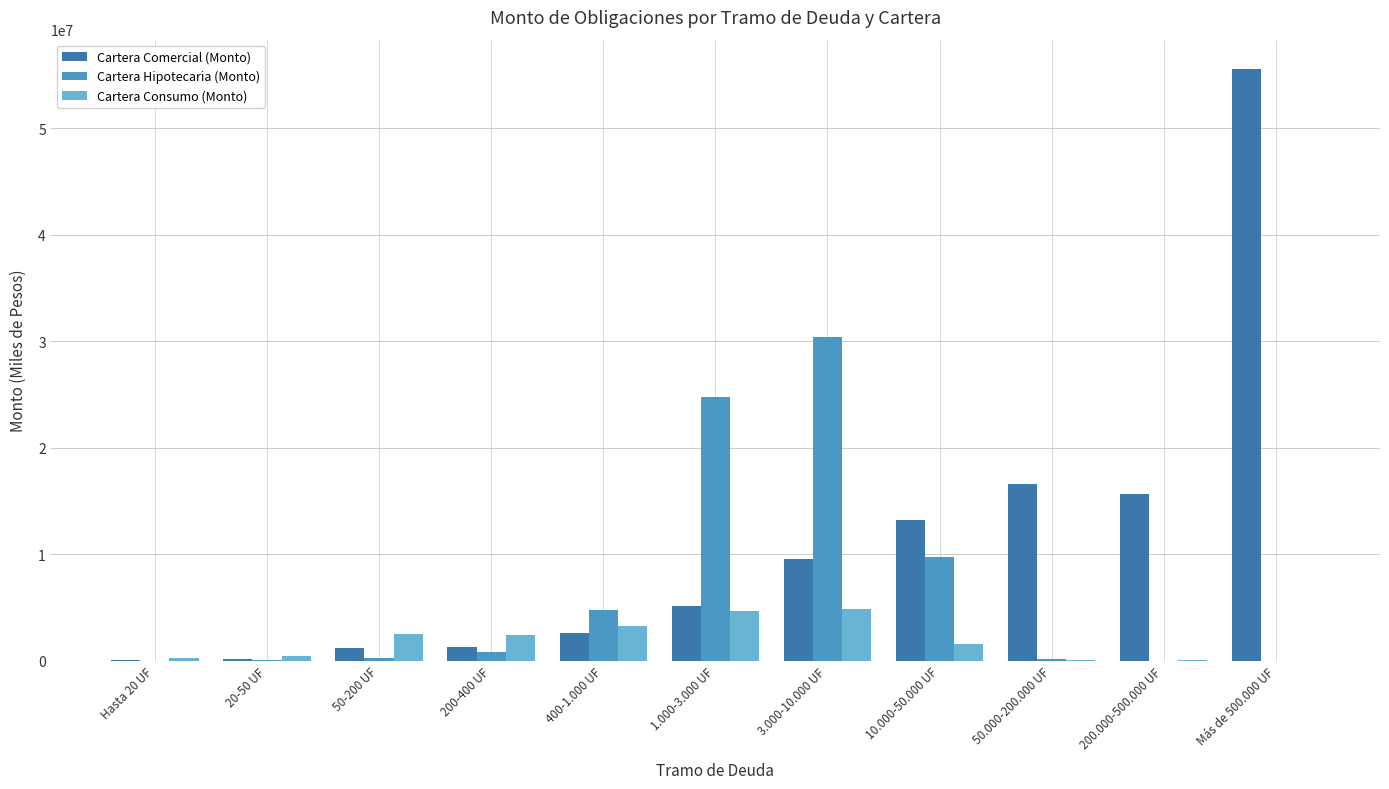

The value of Cartera Comercial (Monto) at 1.000-3.000 UF is 1637081.2. True or false?

False